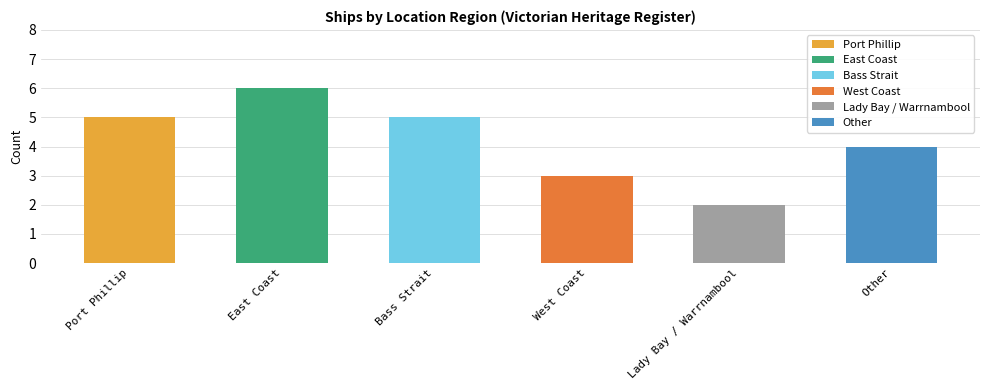

The chart shows a value of 4 at Other. True or false?

True